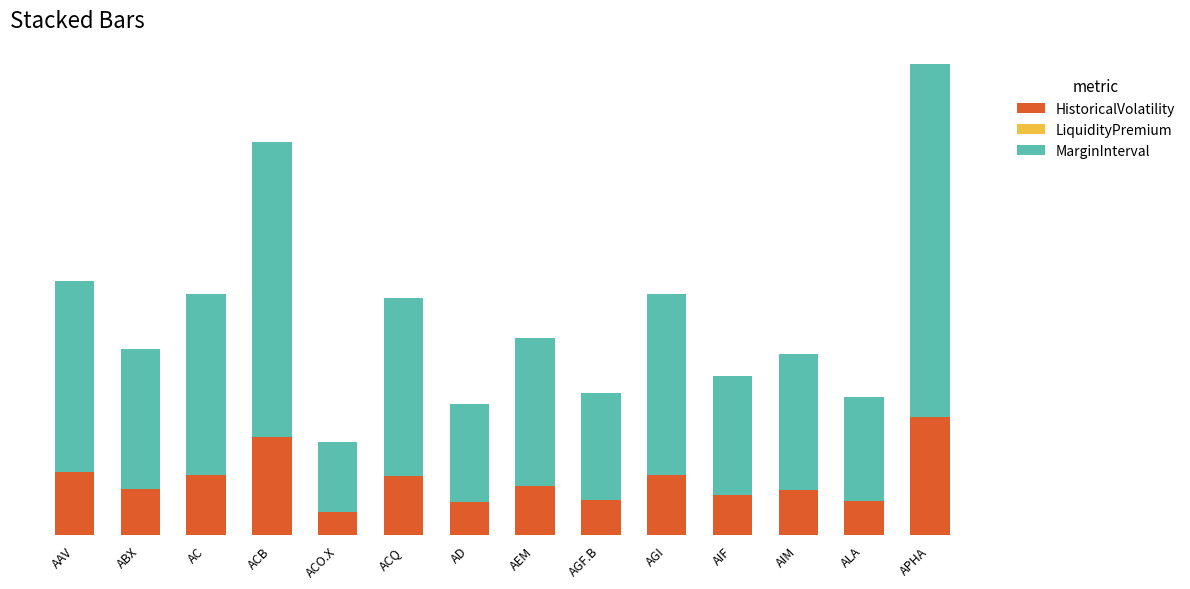

Does the chart contain any negative values?

No